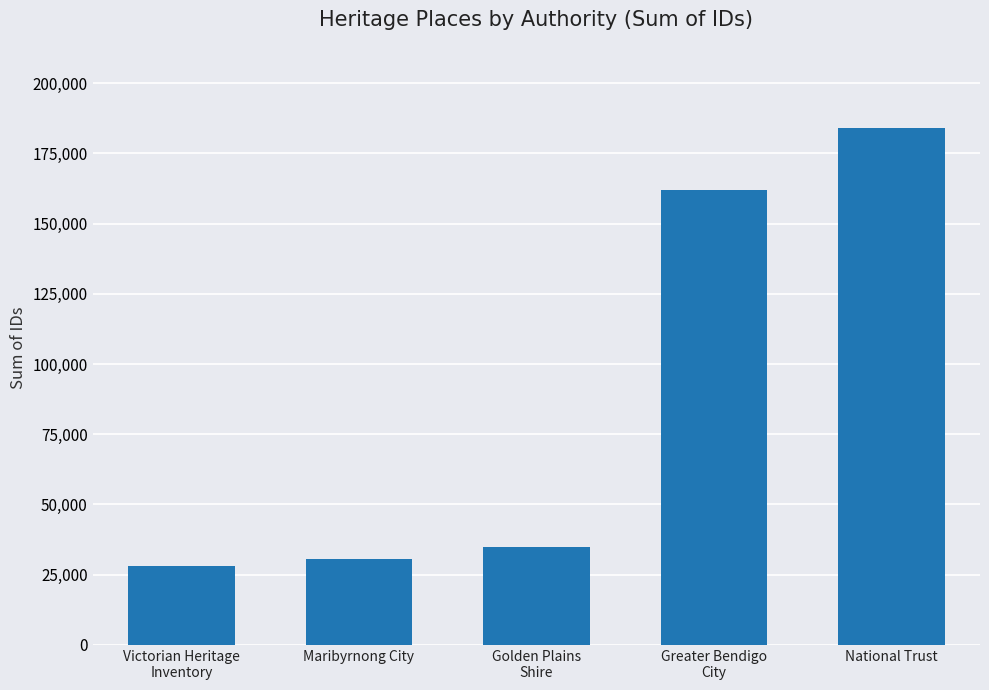

Approximately how many times larger is the value at National Trust compared to Greater Bendigo
City?

1.1